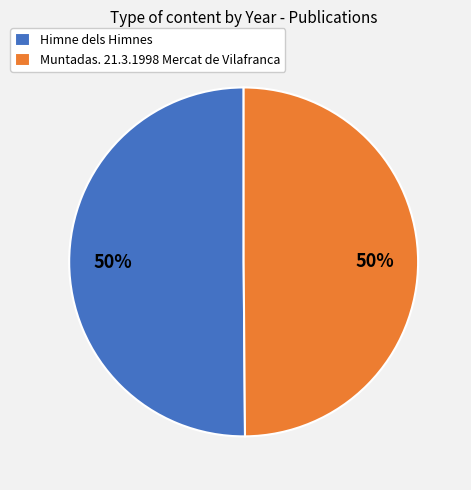

What percentage is the Himne dels Himnes slice, to the nearest percent?

50%